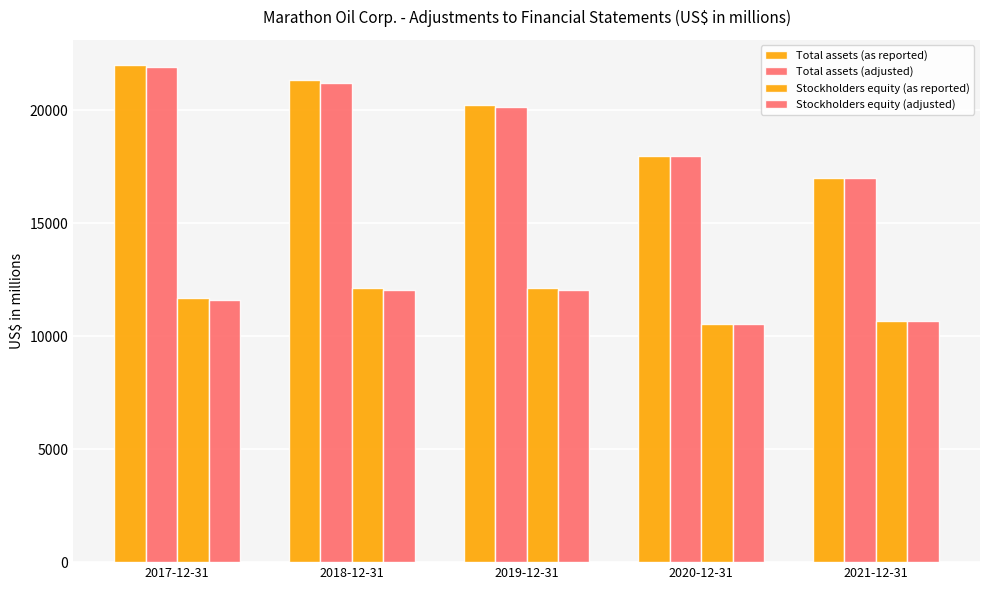

How many data points does each series have?

5